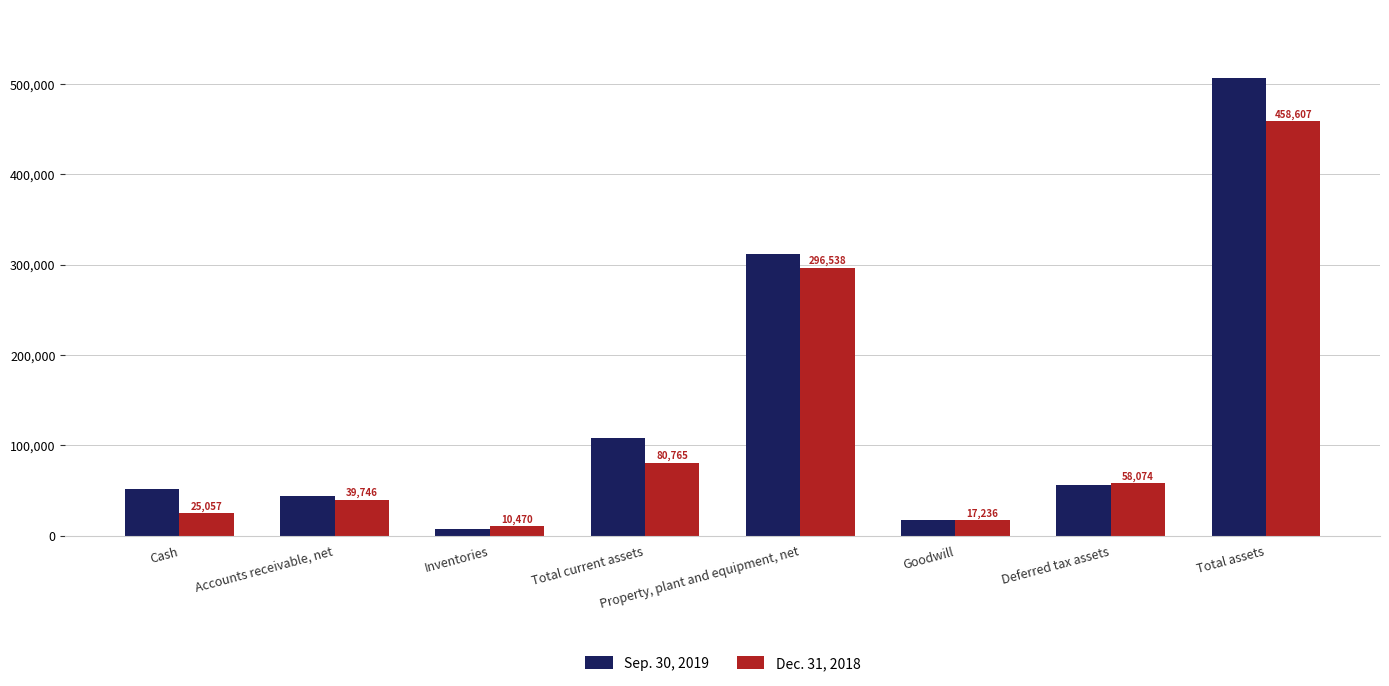

What is the average value of the Dec. 31, 2018 series?

123312